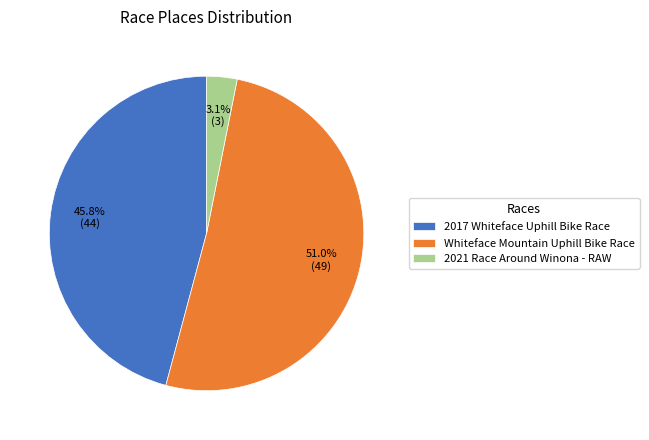

What is the largest slice in the pie chart?

Whiteface Mountain Uphill Bike Race